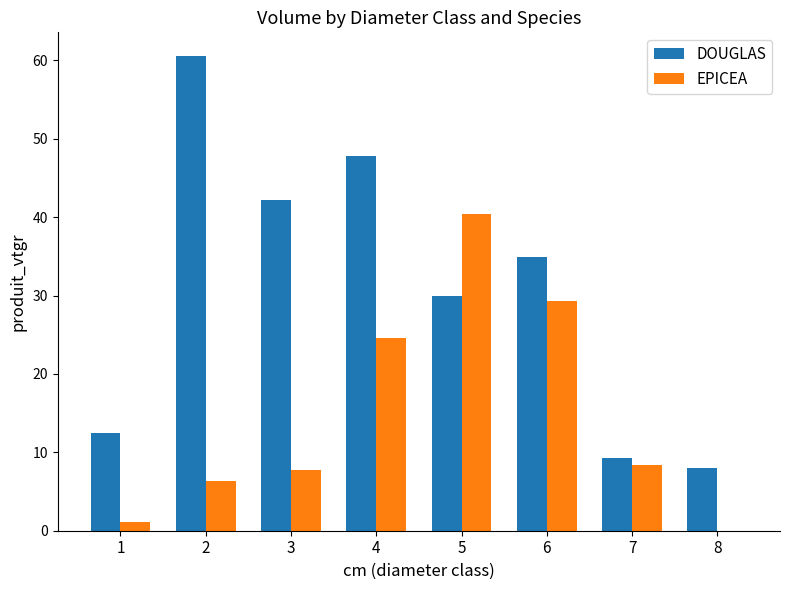

Which series has the largest total across all categories?

DOUGLAS